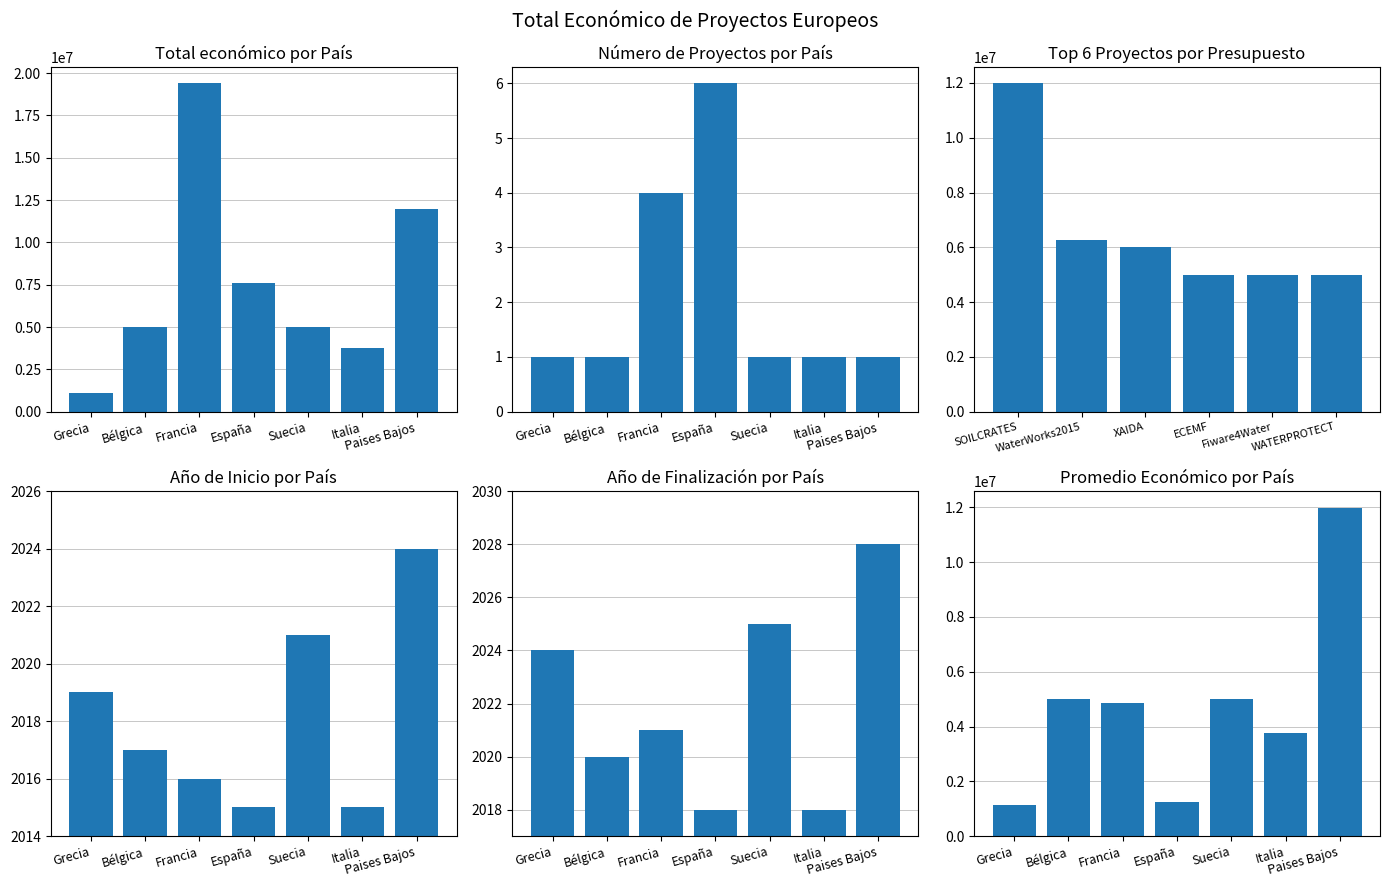

How many values are below 3768012?

7